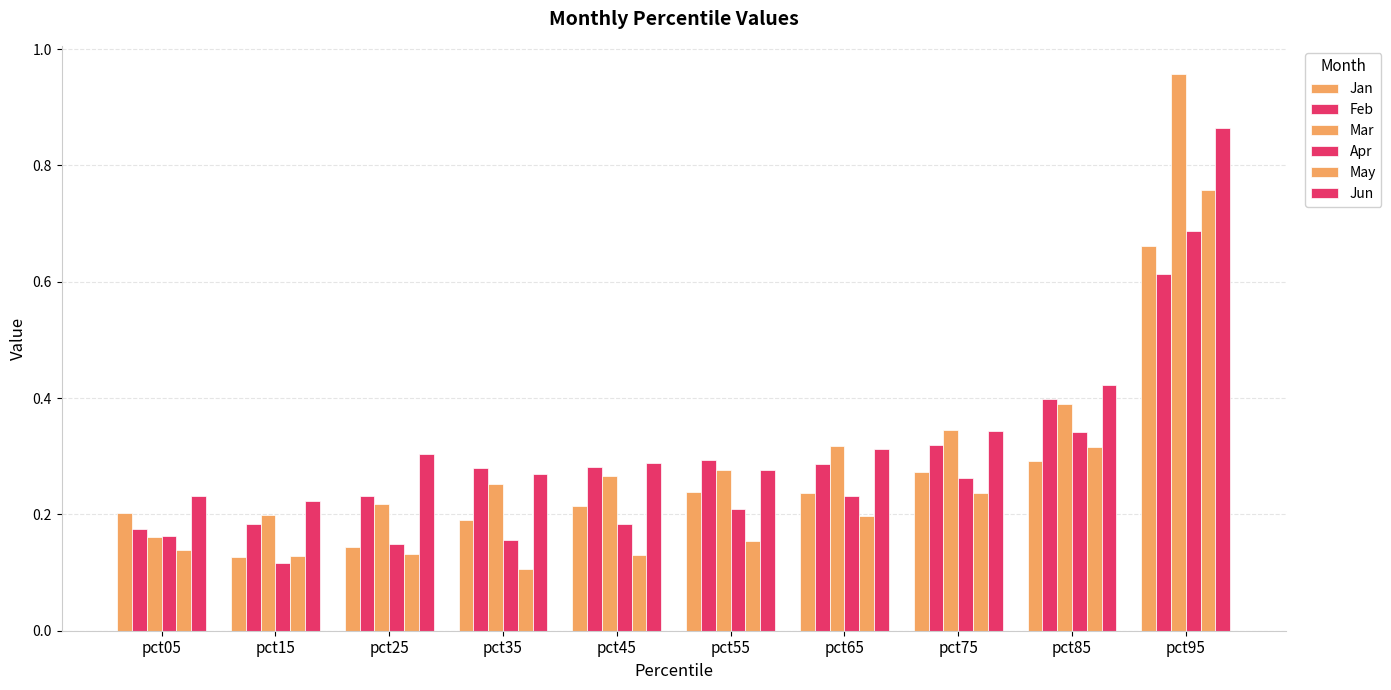

The Apr series shows 0.2 at pct15. True or false?

False